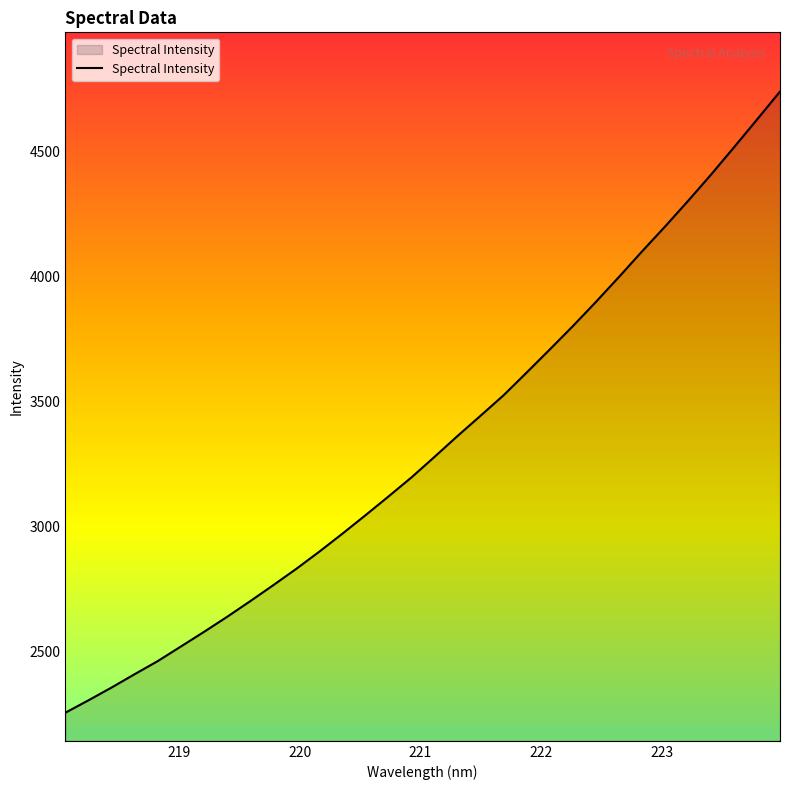

What is the smallest value displayed?

2254.4